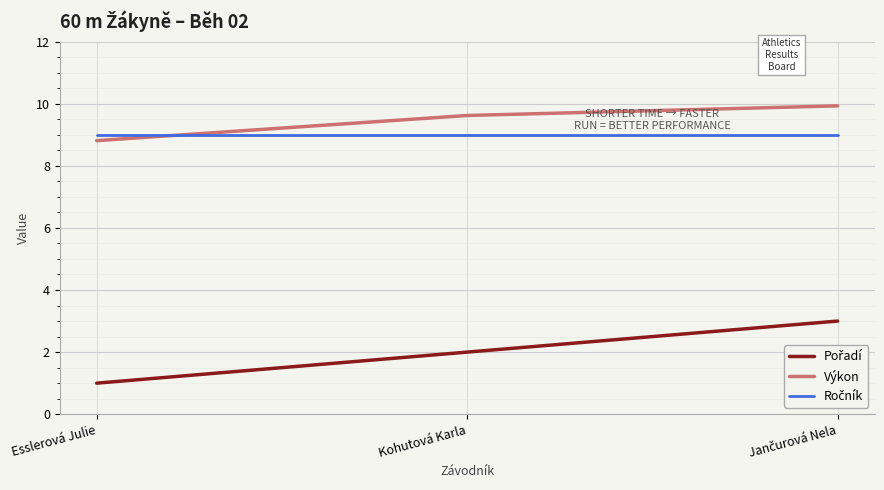

Does the chart have visible grid lines?

Yes